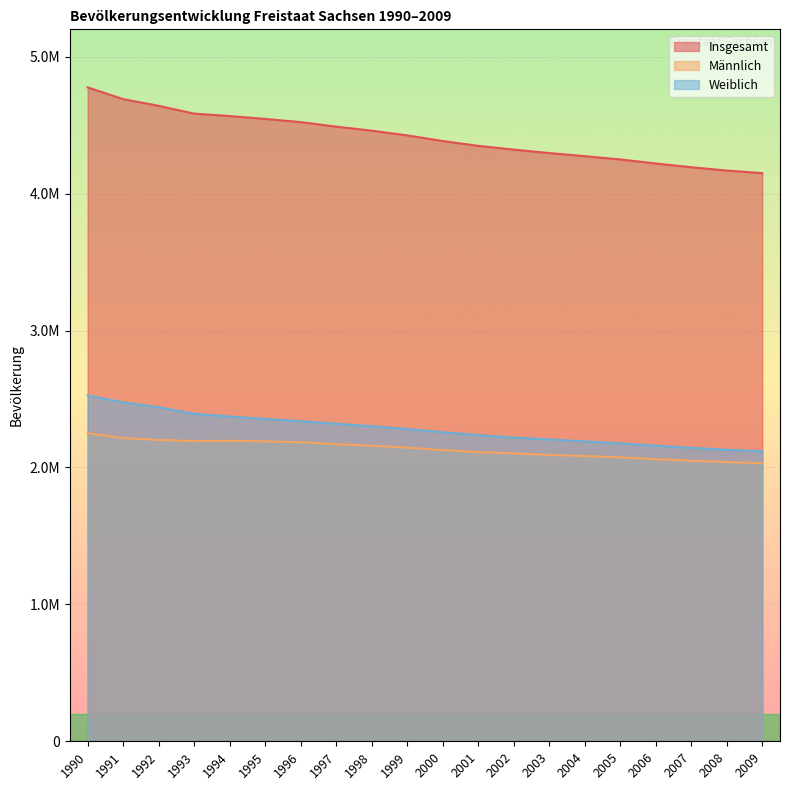

True or false: Weiblich has a value of 3699906 at 1999.

False